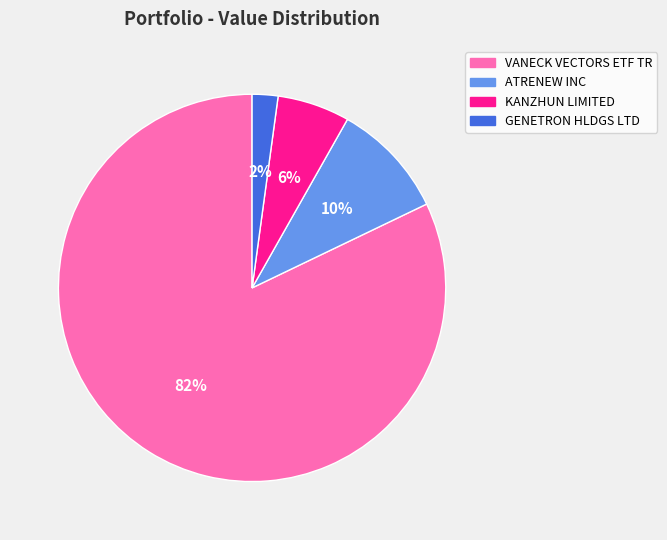

What percentage is the ATRENEW INC slice, to the nearest percent?

10%